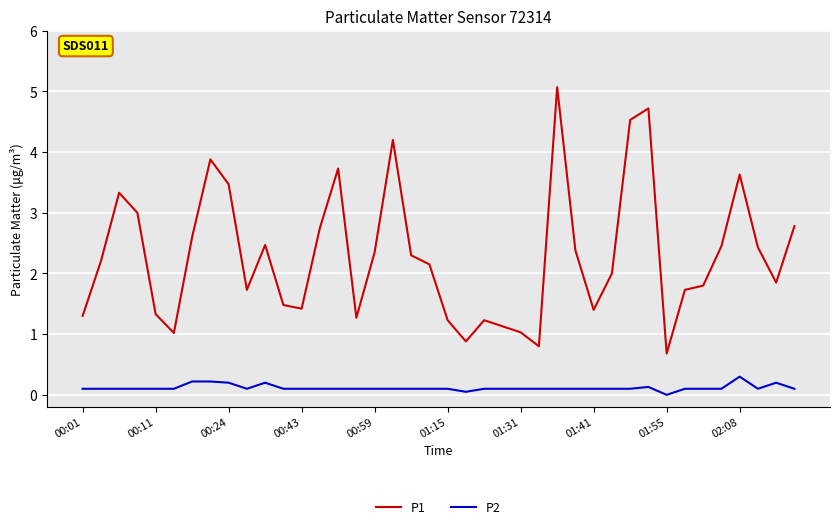

Which series has the largest range (max minus min)?

P1